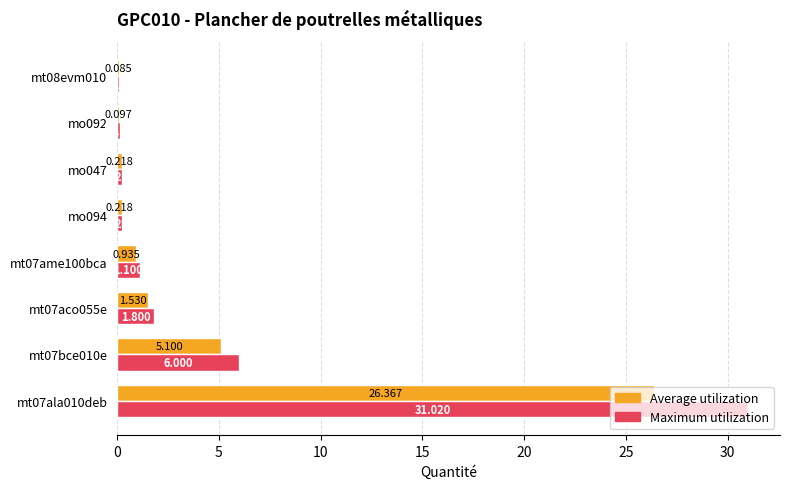

Which series changed the most between mo092 and mt08evm010?

Maximum utilization